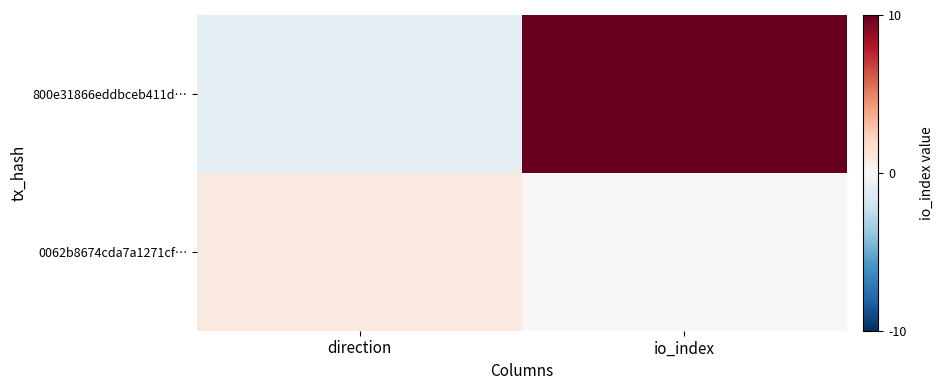

At which category is the sum across all series the highest?

io_index